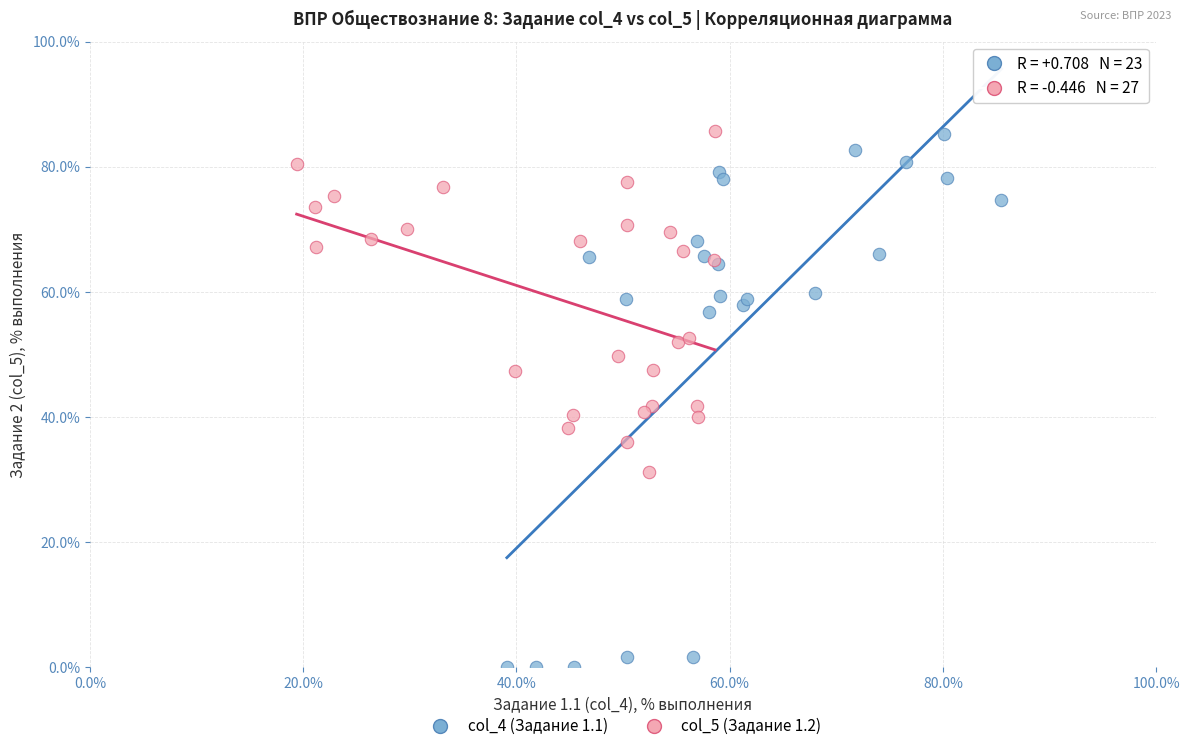

Which series reaches the minimum Y coordinate?

col_4 (Задание 1.1)